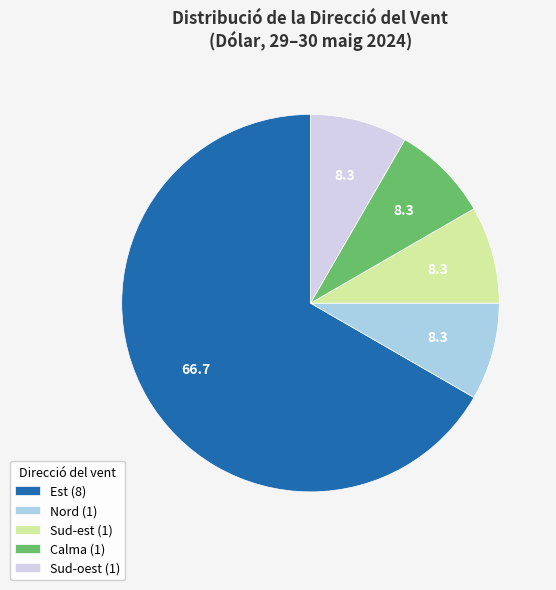

What is the ratio of the value at Calma (1) to the value at Nord (1)?

1.0